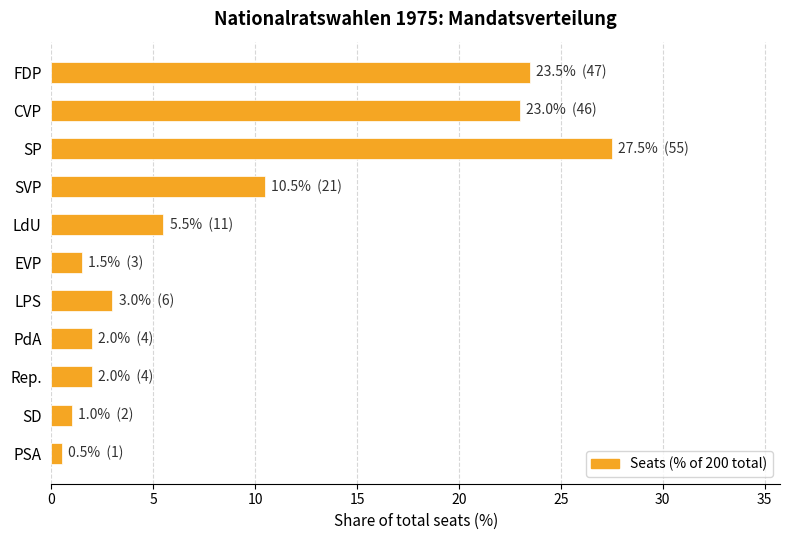

What is the value of the 4th bar from the top?

10.5